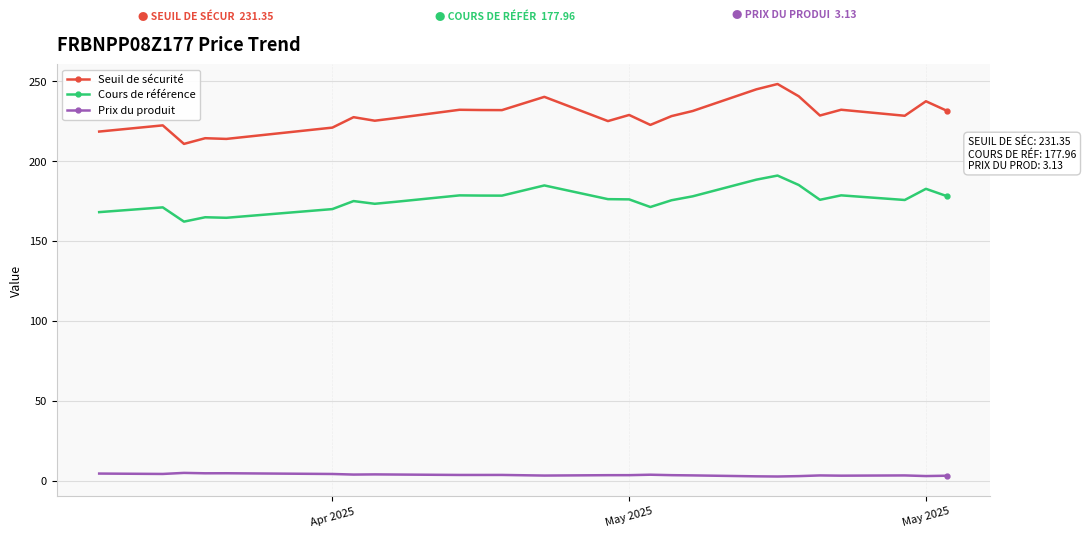

At how many categories does at least one series exceed 42?

26